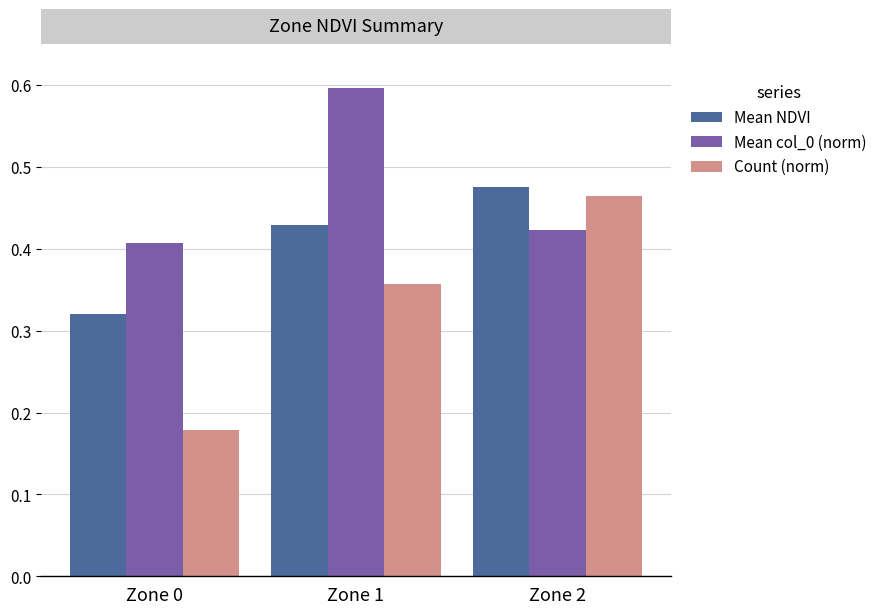

What is the total value across all series at Zone 0?

0.9